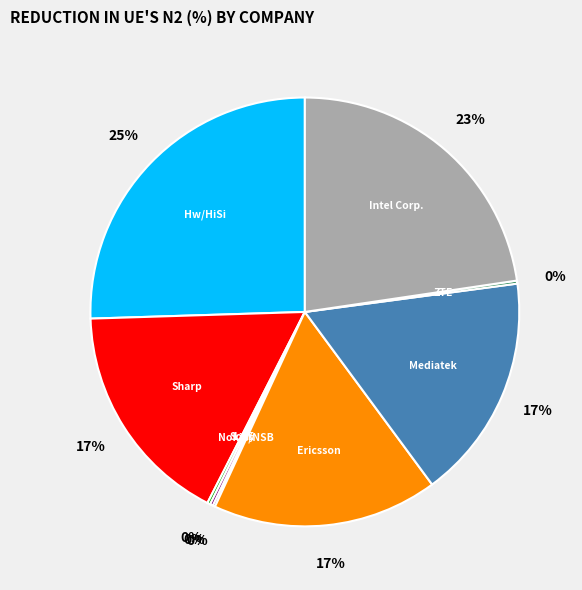

To the nearest percent, what is the difference between the largest and smallest slice percentages?

25%